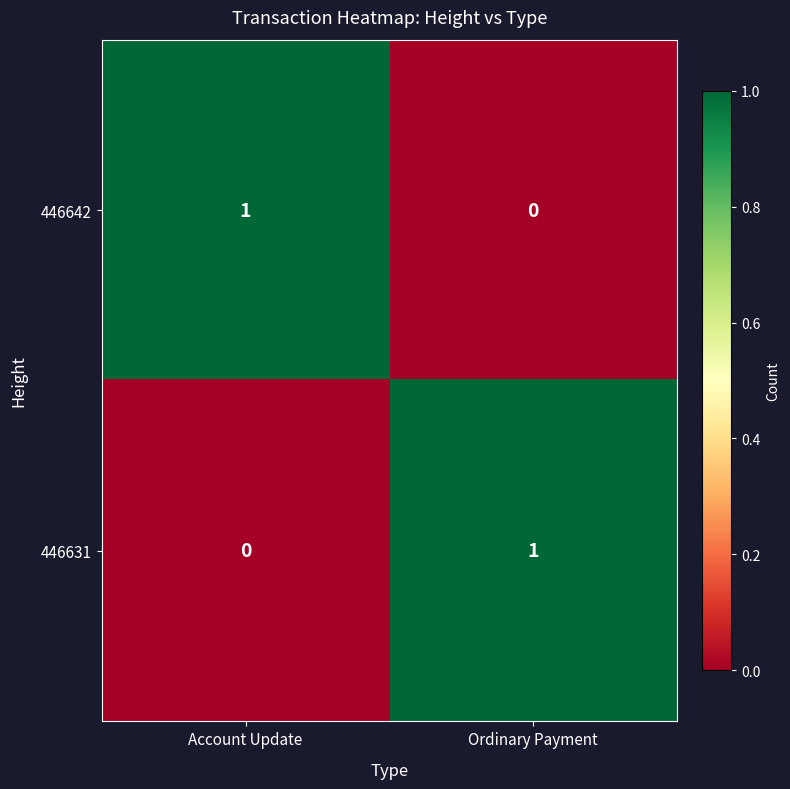

Is it true that 446631 equals 0 at Account Update?

True